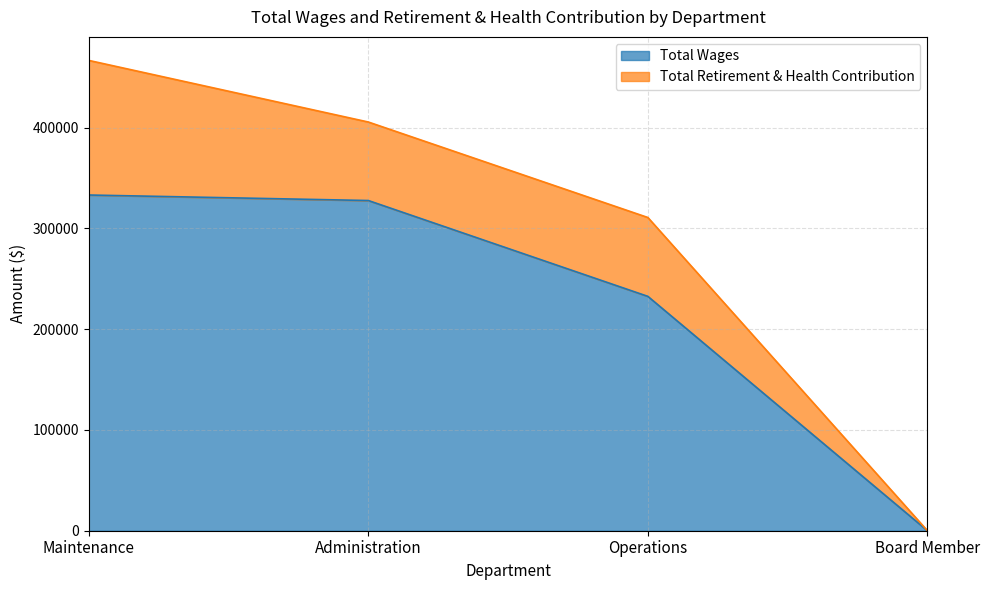

The value at Board Member is 162400. True or false?

False